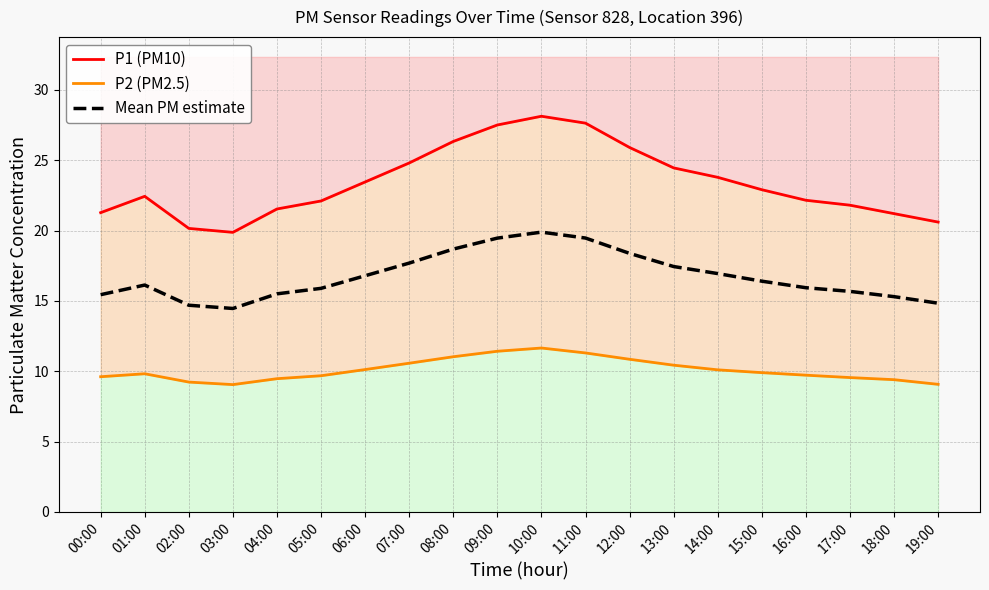

What is the label of the 19th point from the right?

01:00